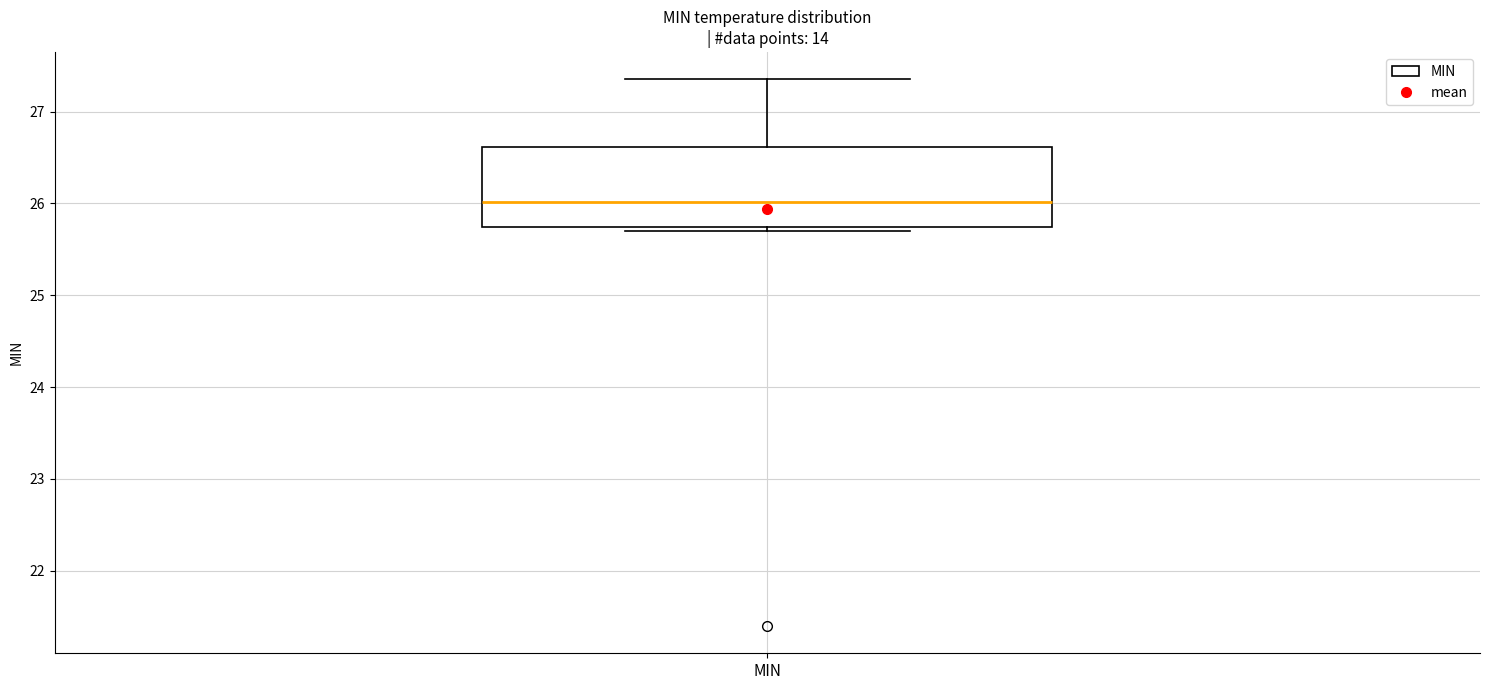

Where does the median line of the box for MIN sit on the y-axis? The values are not printed on the chart, so give them approximately, as read against the axis.

26.0